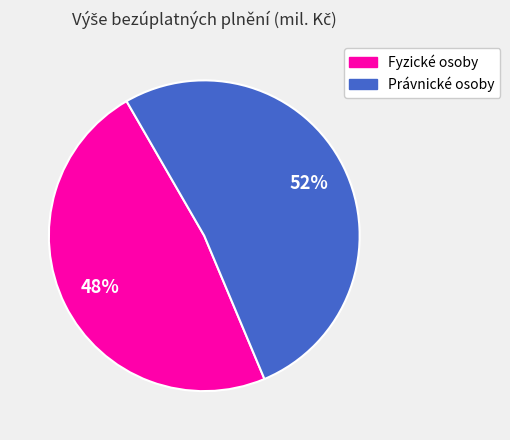

To the nearest percent, what is the difference between the largest and smallest slice percentages?

4%